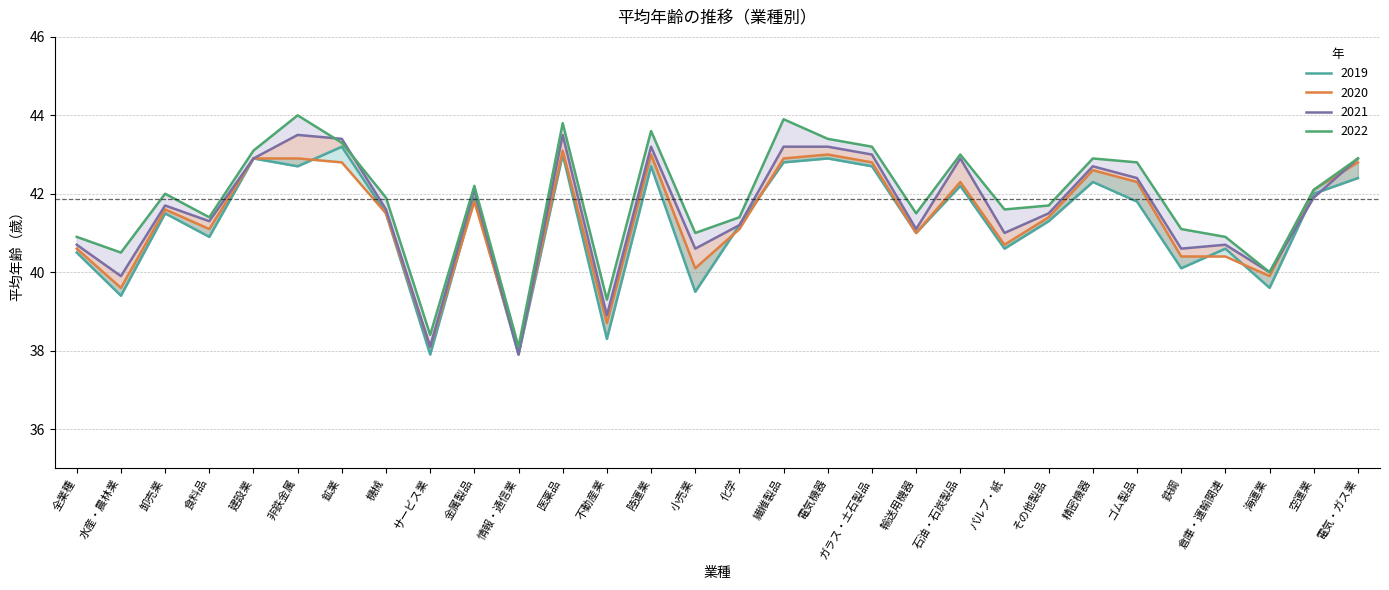

Is it true that 2020 equals 66.8 at ゴム製品?

False